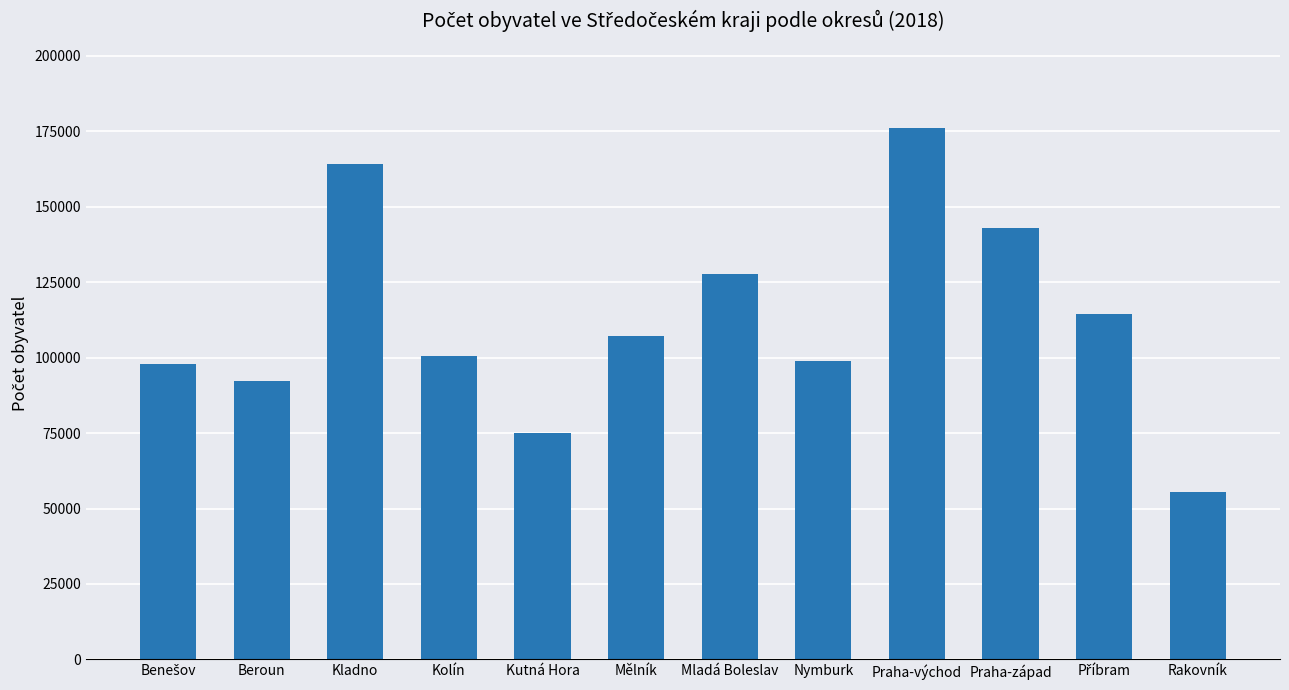

What is the label of the 10th bar from the right?

Kladno